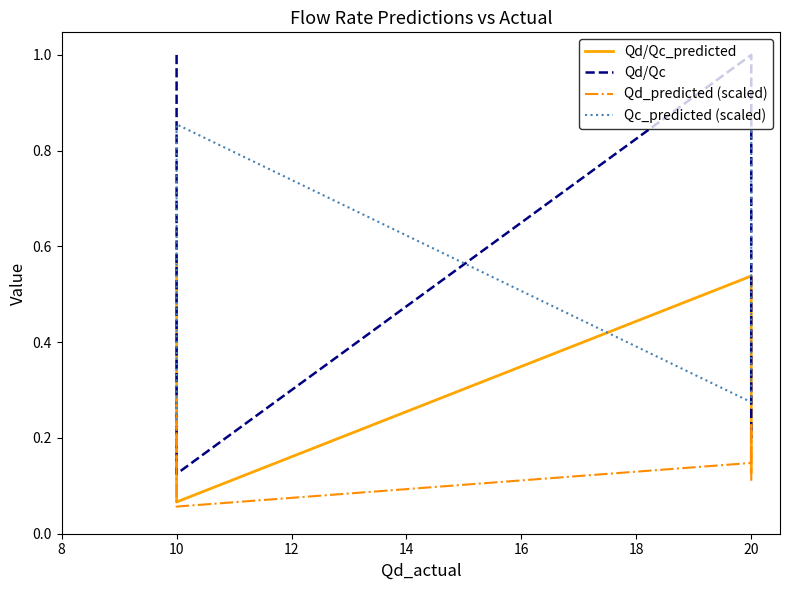

What are all the series names shown in the legend?

Qd/Qc_predicted, Qd/Qc, Qd_predicted (scaled), Qc_predicted (scaled)